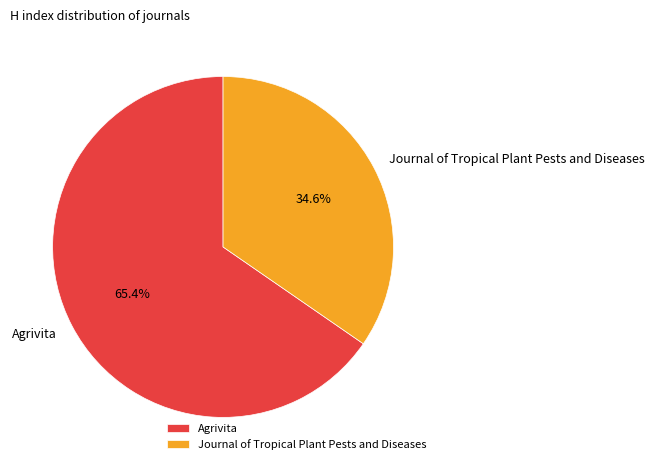

Is there a majority slice in this chart?

Yes